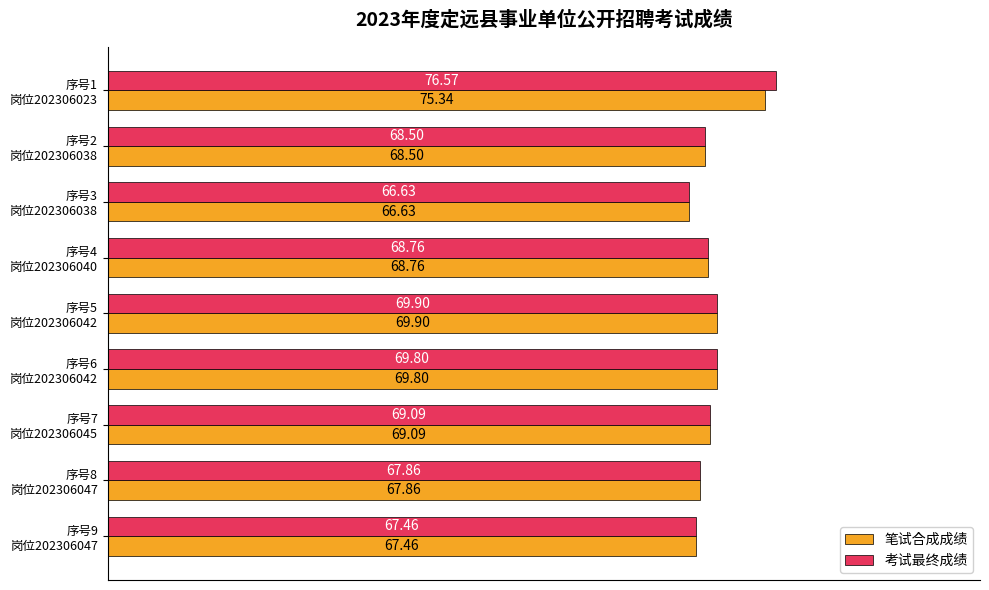

What is the difference between the maximum and minimum values in the 笔试合成成绩 series?

8.7